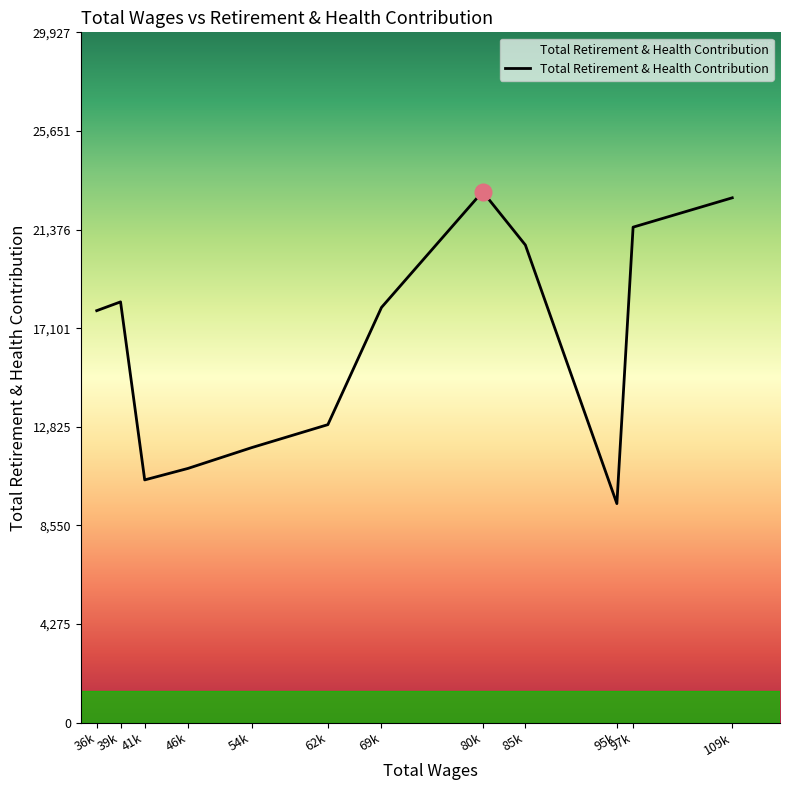

What is the smallest value displayed?

9494